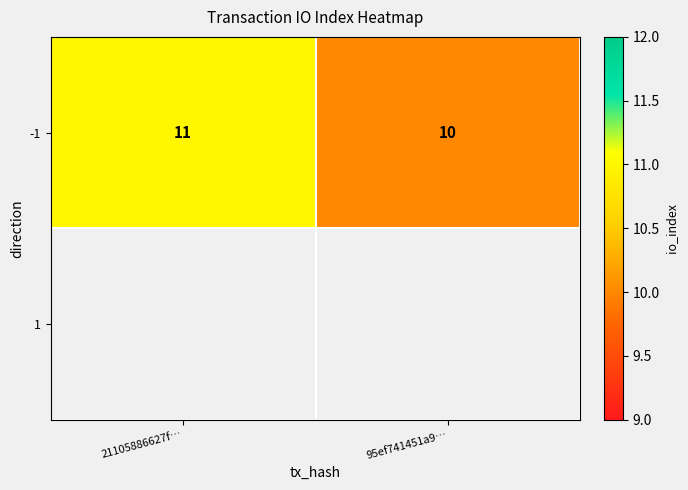

What is the ratio of the value at 95ef741451a9… to the value at 21105886627f…?

0.9